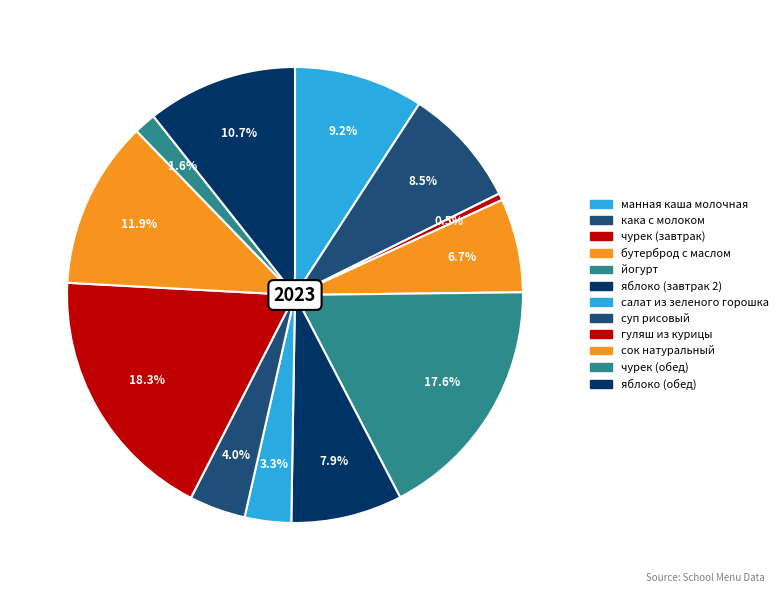

To the nearest percent, what is the difference between the largest and smallest slice percentages?

18%